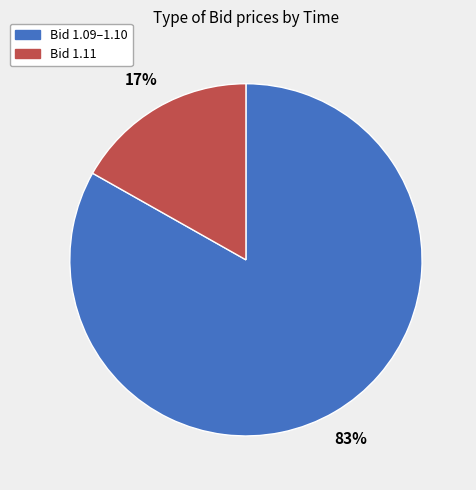

Does any single category account for the majority?

Yes